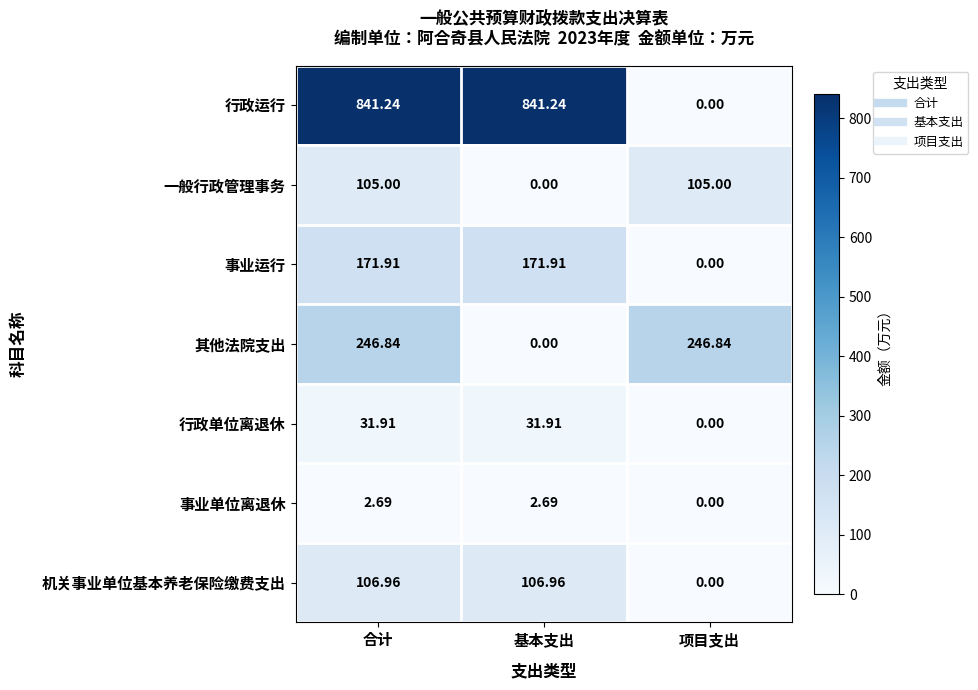

Where does the 其他法院支出 series first go above 246?

合计